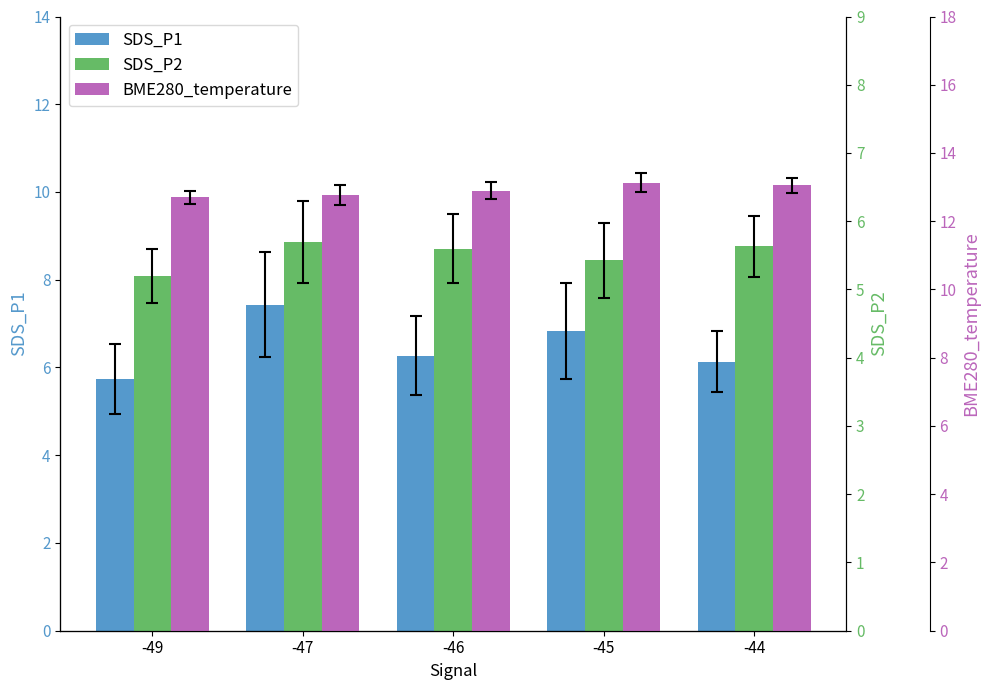

Are the bars grouped side by side (vs. stacked)?

Yes